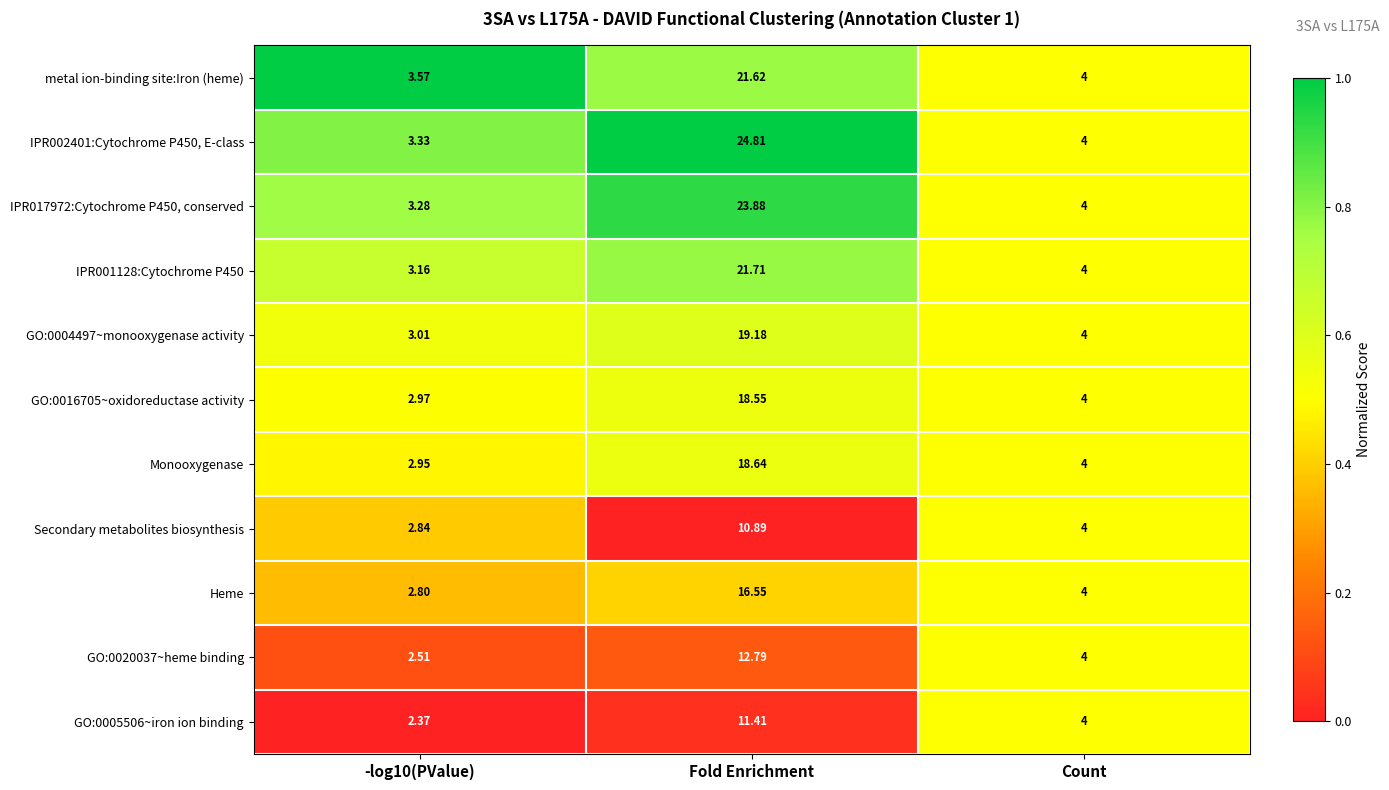

Where does the IPR002401:Cytochrome P450, E-class series first go above 4?

Fold Enrichment